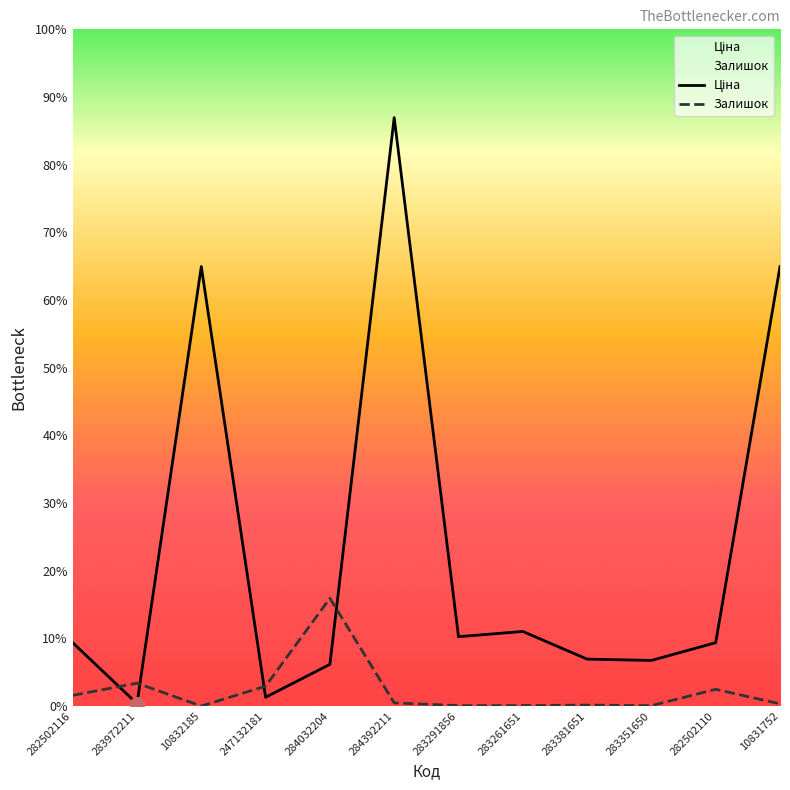

List the series in order of their peak value, highest first.

Ціна, Залишок